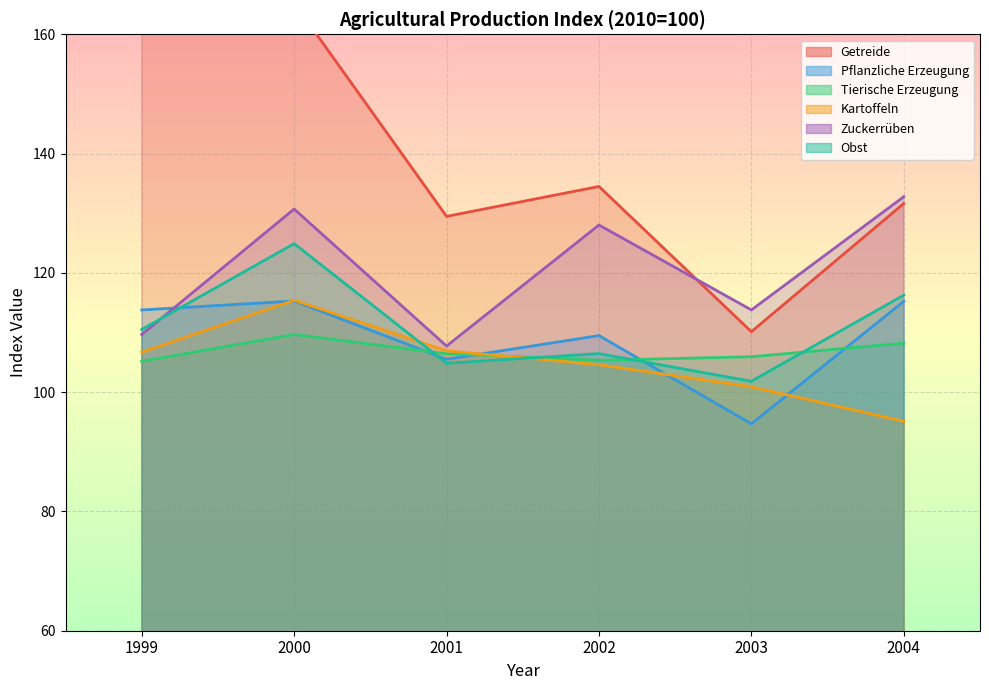

At how many categories does at least one series exceed 151?

2